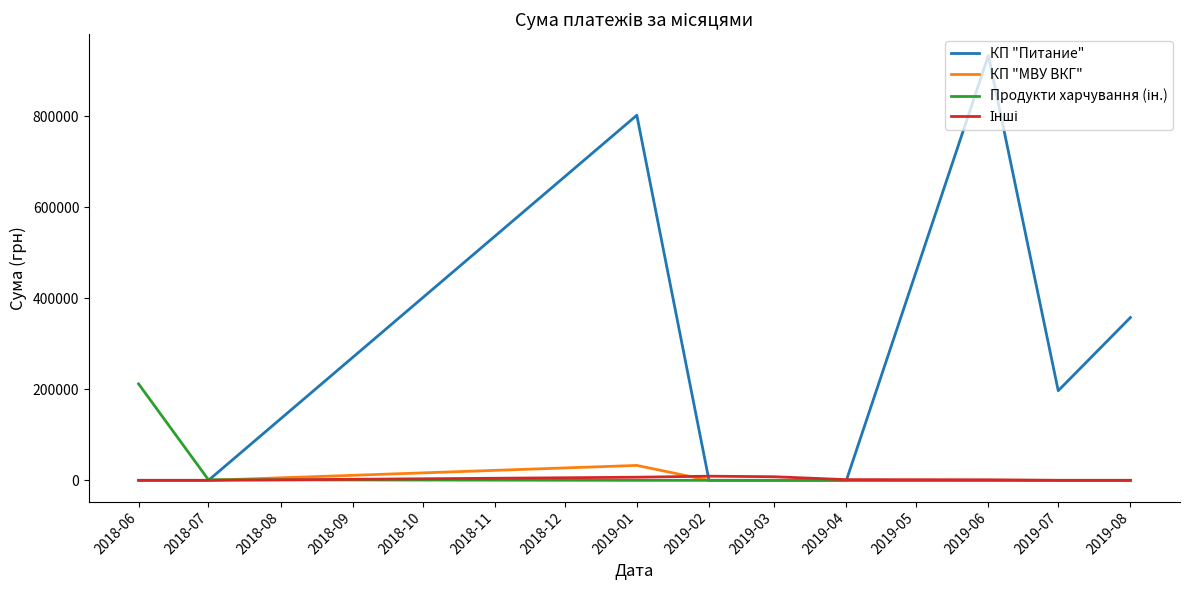

What is the maximum value shown in the chart?

933285.4